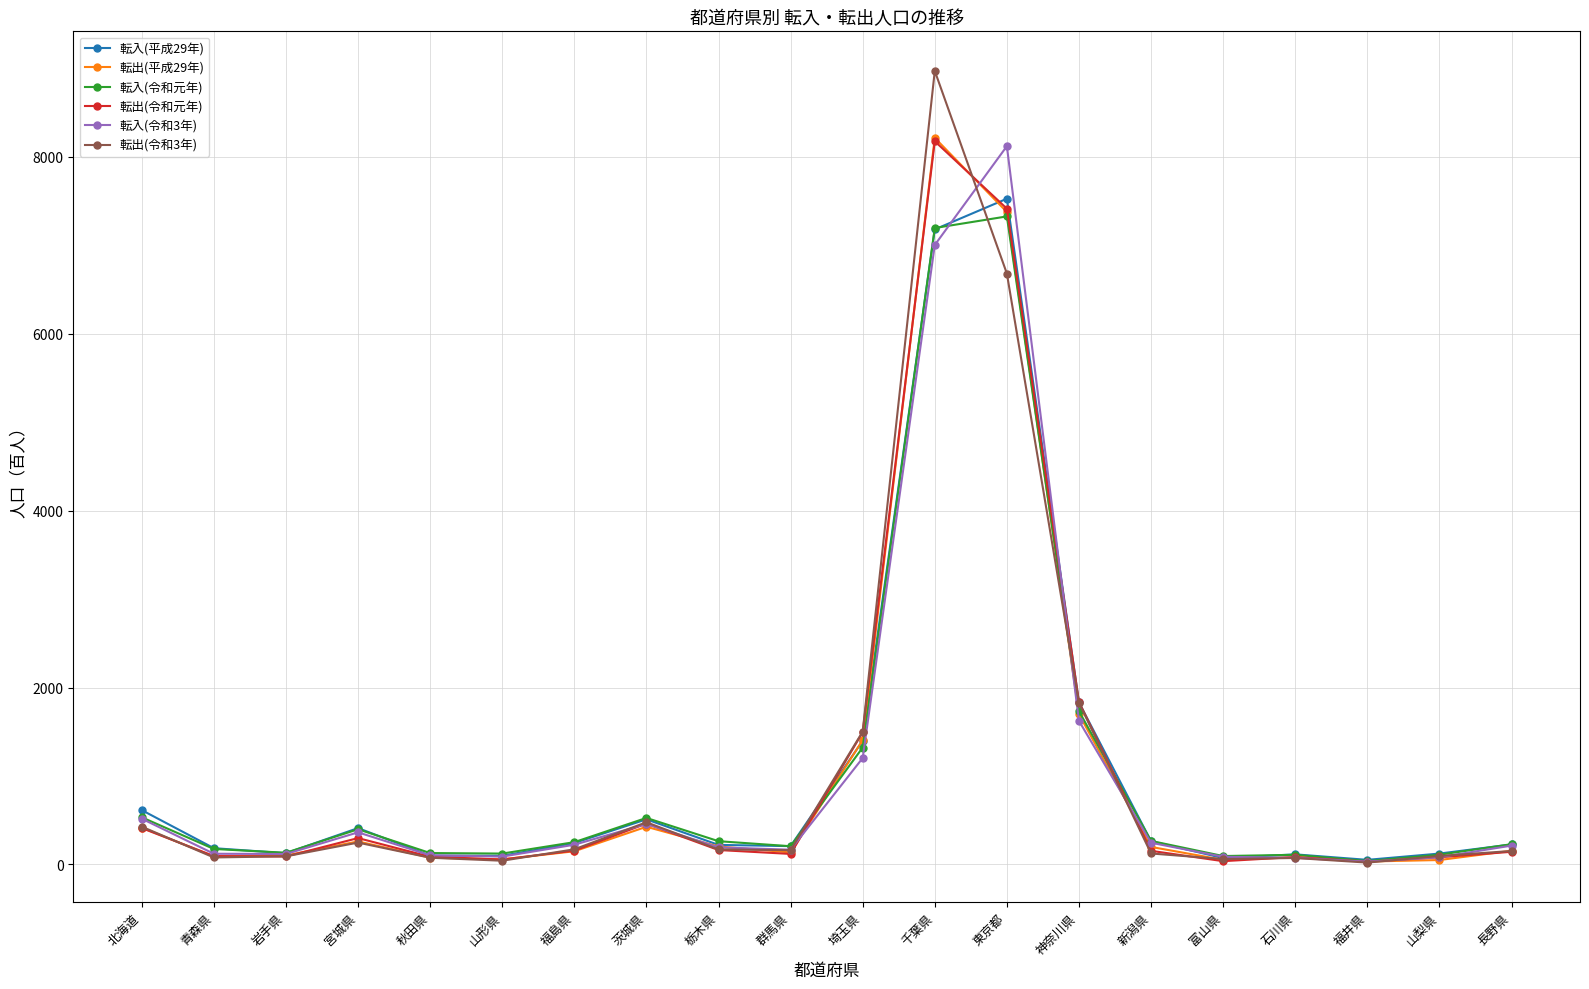

What is the label of the 17th point from the right?

宮城県